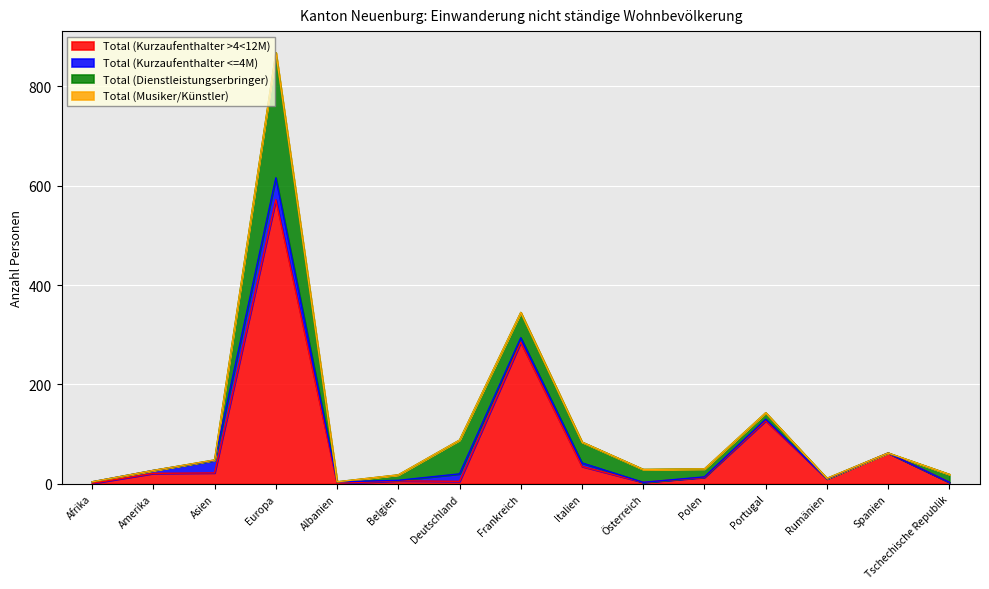

Reading left to right, list all the values displayed in this chart.

Total (Kurzaufenthalter >4<12M): Afrika=1	Amerika=21	Asien=22	Europa=572	Albanien=1	Belgien=6	Deutschland=5	Frankreich=285	Italien=35	Österreich=3	Polen=13	Portugal=127	Rumänien=10	Spanien=62	Tschechische Republik=3
Total (Kurzaufenthalter <=4M): Afrika=3	Amerika=6	Asien=25	Europa=44	Albanien=3	Belgien=1	Deutschland=15	Frankreich=9	Italien=7	Österreich=0	Polen=1	Portugal=3	Rumänien=0	Spanien=0	Tschechische Republik=0
Total (Dienstleistungserbringer): Afrika=0	Amerika=0	Asien=1	Europa=252	Albanien=0	Belgien=11	Deutschland=68	Frankreich=51	Italien=42	Österreich=26	Polen=16	Portugal=13	Rumänien=1	Spanien=0	Tschechische Republik=16
Total (Musiker/Künstler): Afrika=0	Amerika=0	Asien=0	Europa=0	Albanien=0	Belgien=0	Deutschland=0	Frankreich=0	Italien=0	Österreich=0	Polen=0	Portugal=0	Rumänien=0	Spanien=0	Tschechische Republik=0